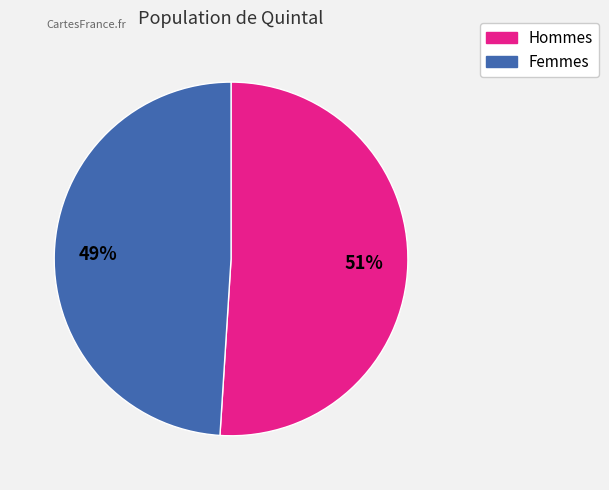

Does any single category account for the majority?

Yes